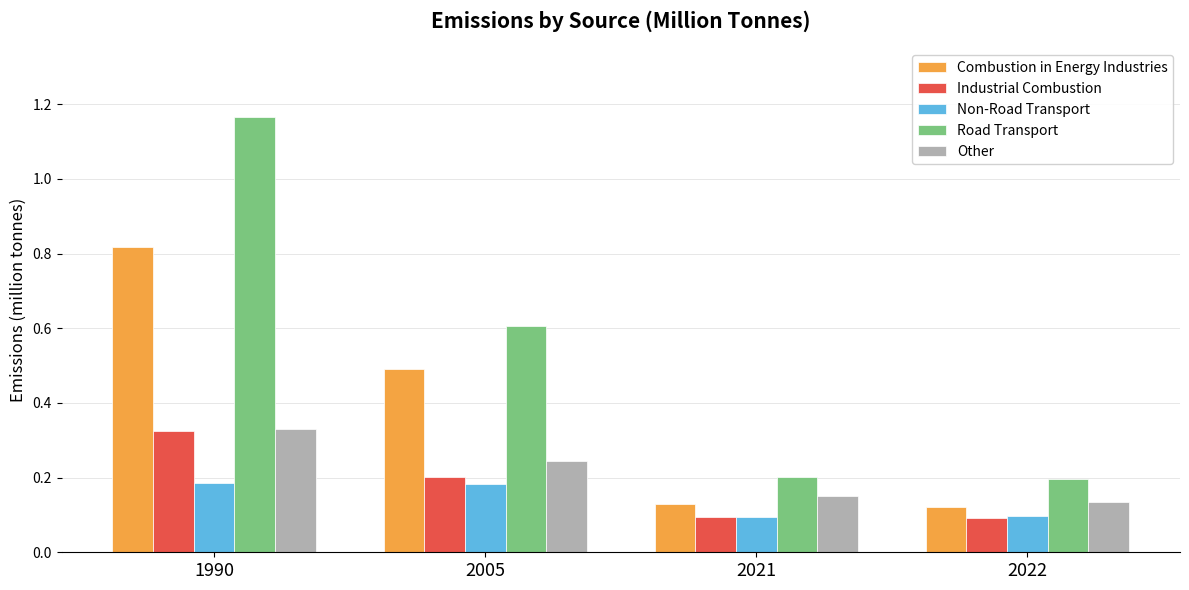

Which series has the widest spread of values?

Road Transport